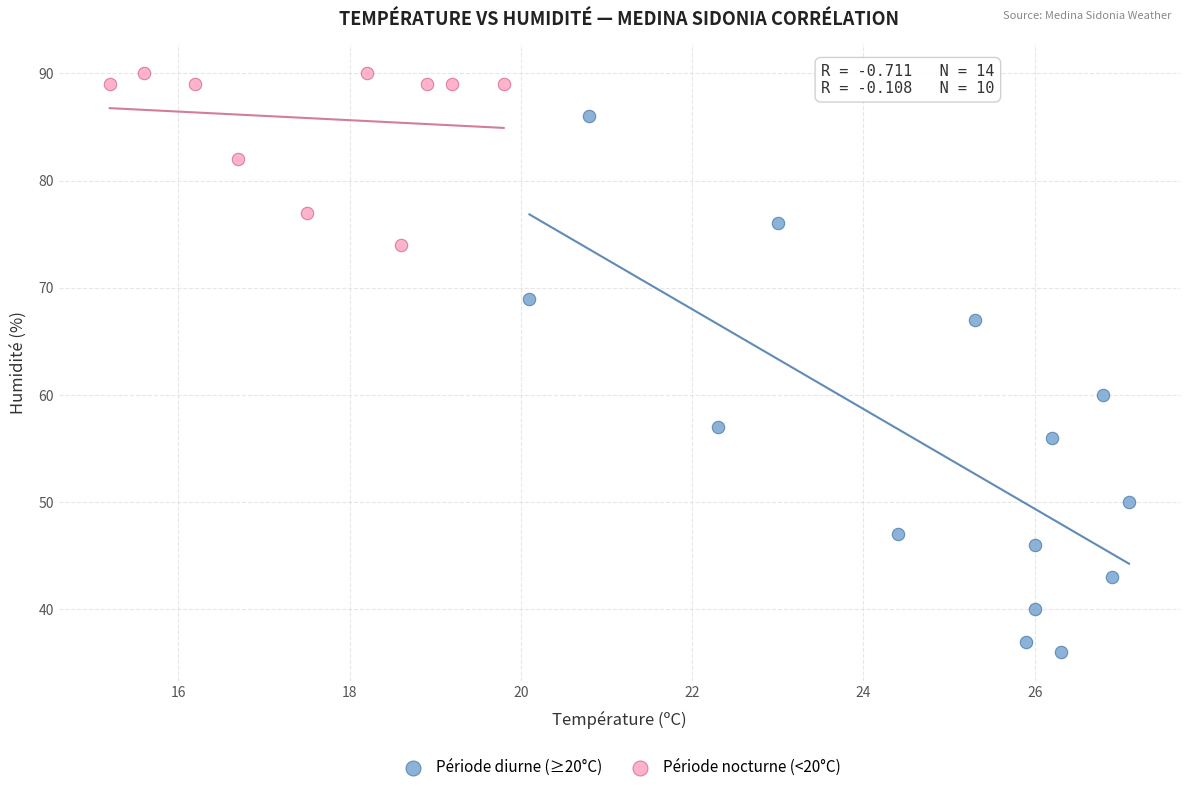

What are all the series names shown in the legend?

Période diurne (≥20°C), Période nocturne (<20°C)